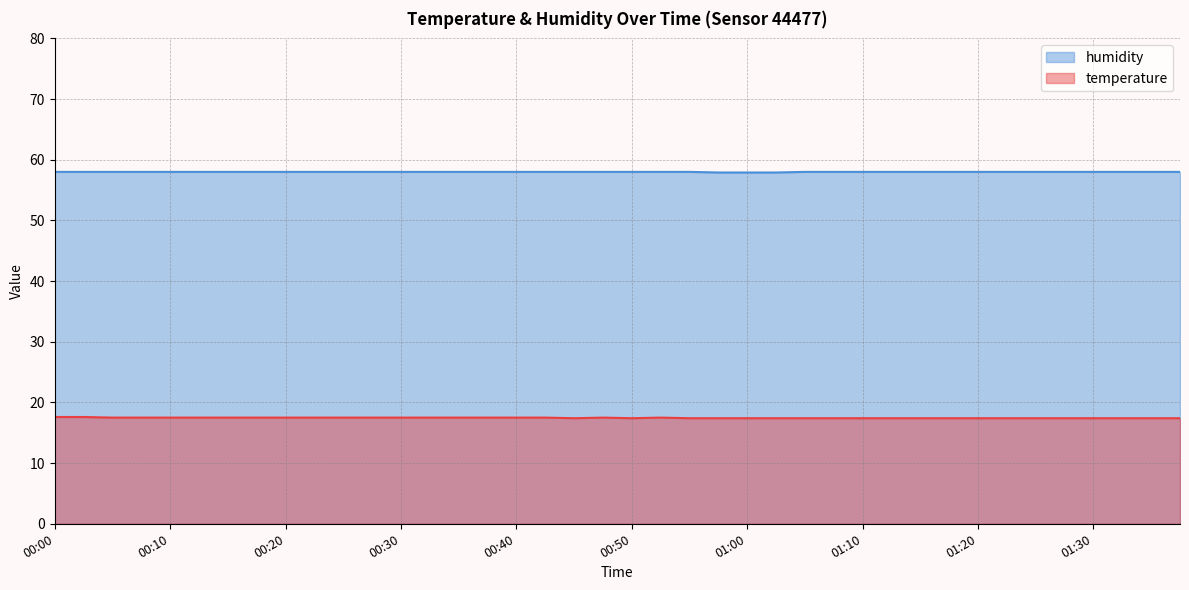

Rank the series by their average value, from highest to lowest.

humidity, temperature